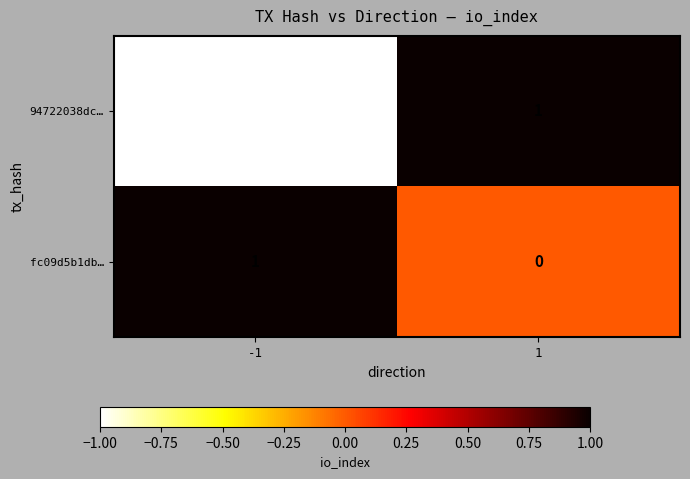

Rank the series by their average value, from highest to lowest.

fc09d5b1db…, 94722038dc…